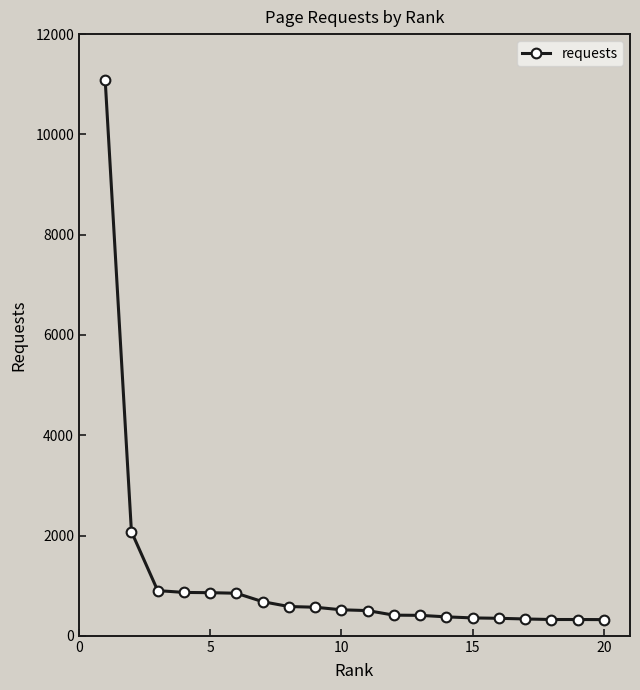

What is the sum of all values?

22709